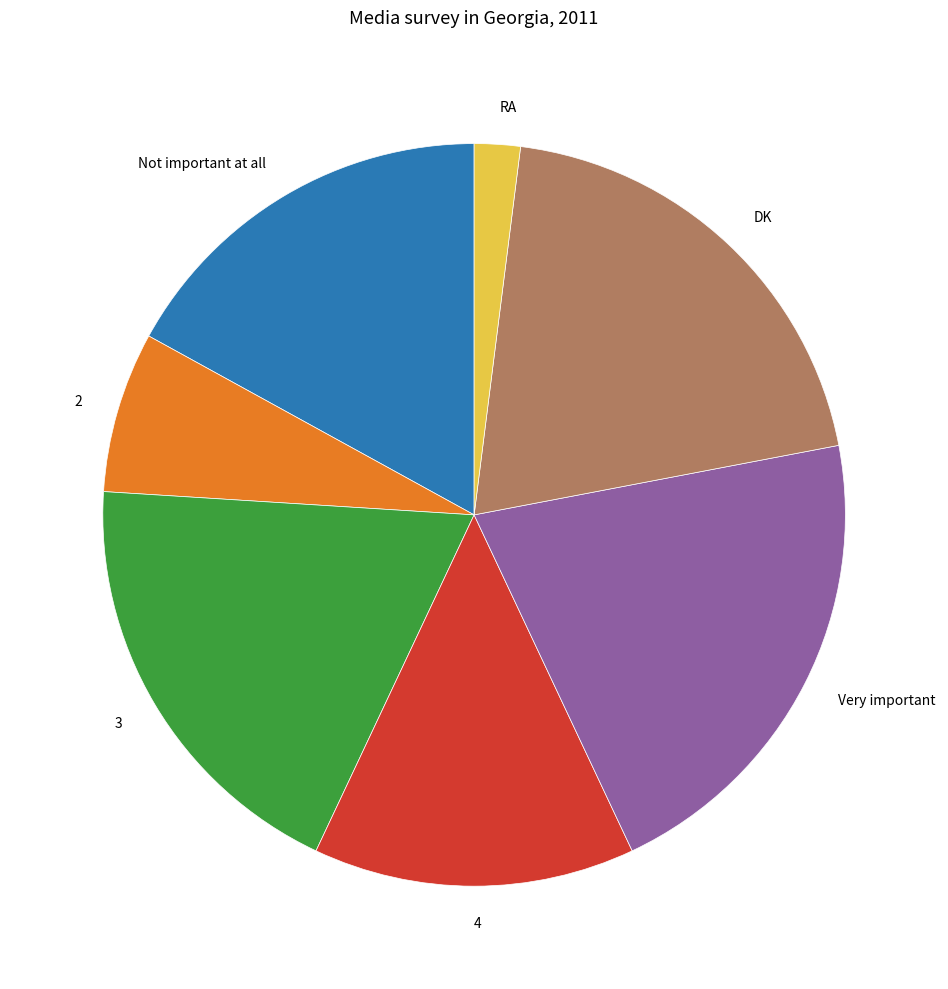

What is the smallest slice in the pie chart?

RA